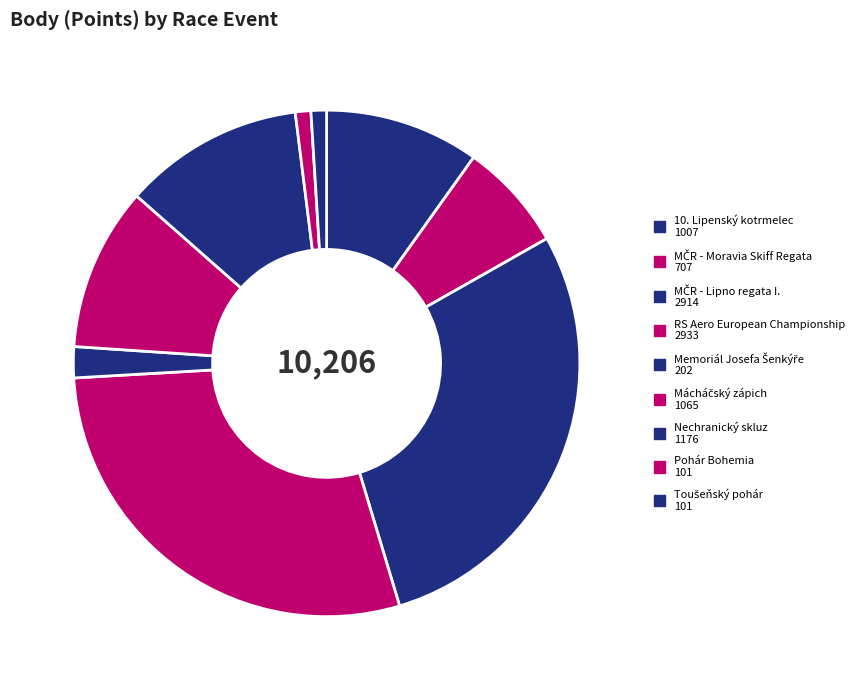

Is there any slice that represents more than half of the pie?

No